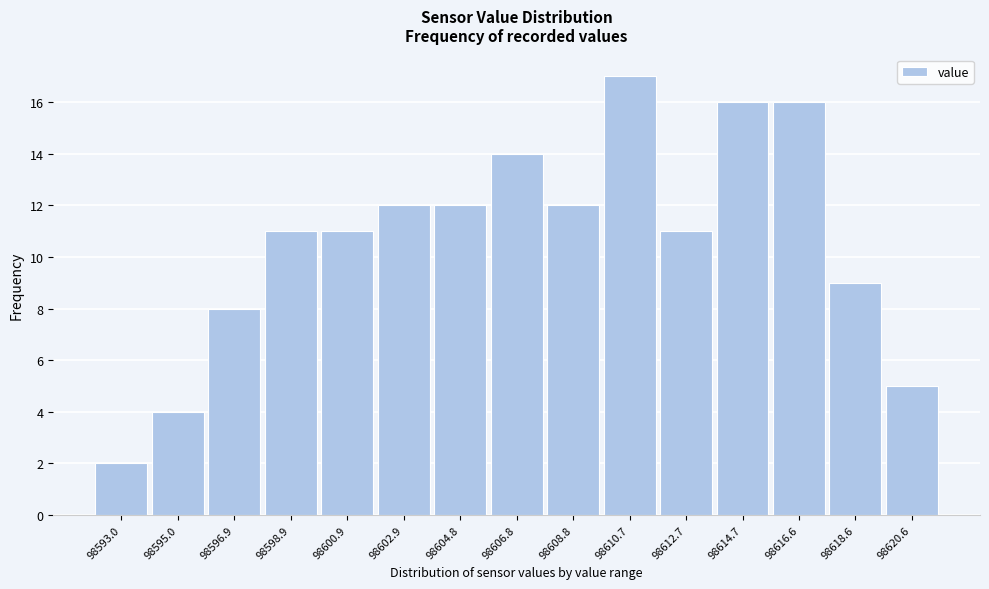

Reading right to left, what are all the values shown in this chart?

98620.6=5	98618.6=9	98616.6=16	98614.7=16	98612.7=11	98610.7=17	98608.8=12	98606.8=14	98604.8=12	98602.9=12	98600.9=11	98598.9=11	98596.9=8	98595.0=4	98593.0=2